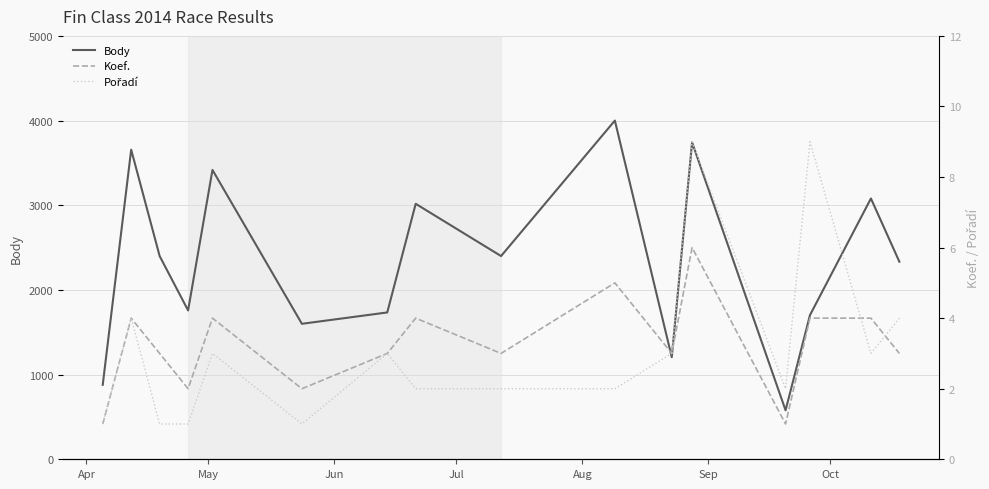

Reading right to left, list all the values displayed in this chart.

Body: 2333	3080	1702	578	3743	1206	4000	2400	3017	1734	1600	3417	1758	2400	3656	879
Koef.: 3	4	4	1	6	3	5	3	4	3	2	4	2	3	4	1
Pořadí: 4	3	9	2	9	3	2	2	2	3	1	3	1	1	4	1